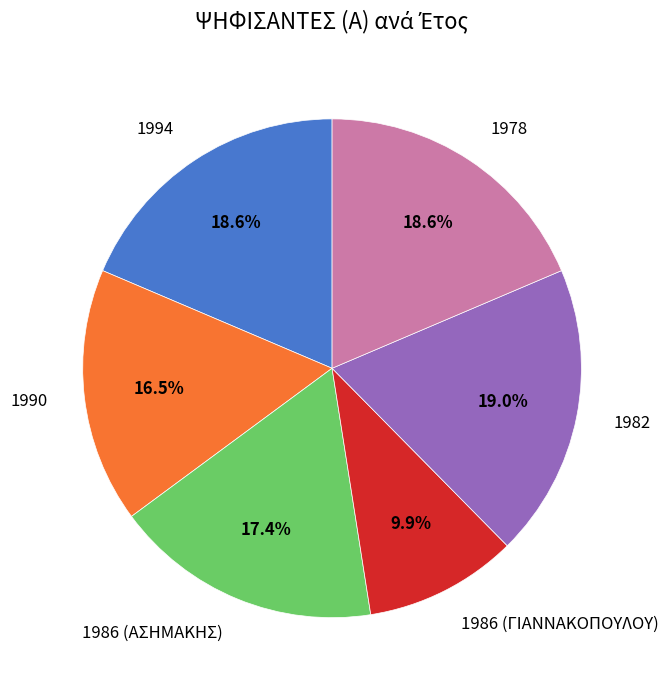

Is the sum of 1982 and 1990 greater than half?

No